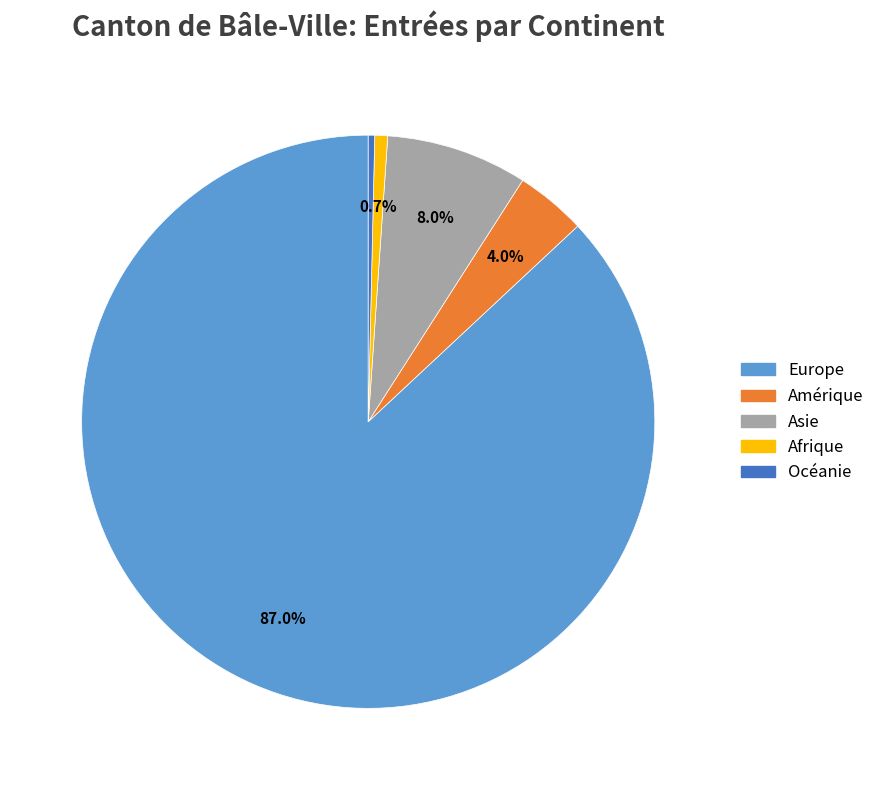

To the nearest percent, what is the combined percentage of Asie and Afrique?

9%